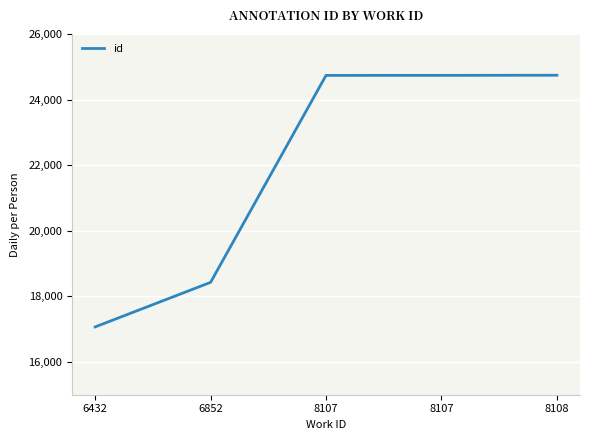

Count the number of categories in the chart.

5